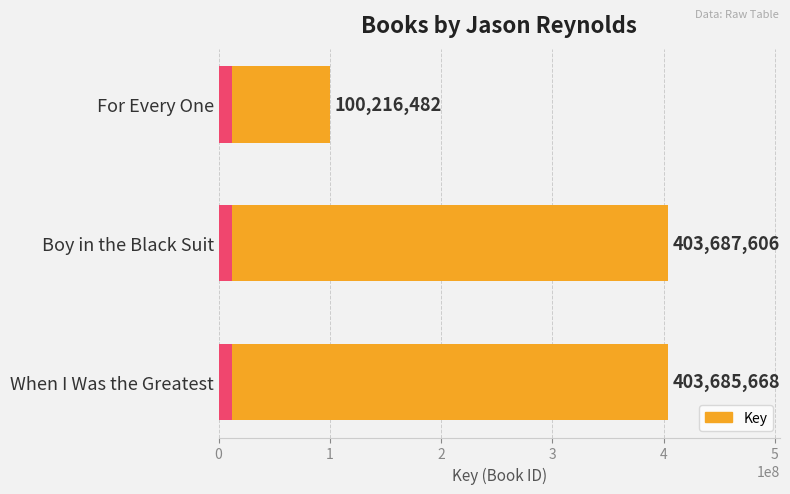

What is the difference between the second highest and minimum values?

303469186